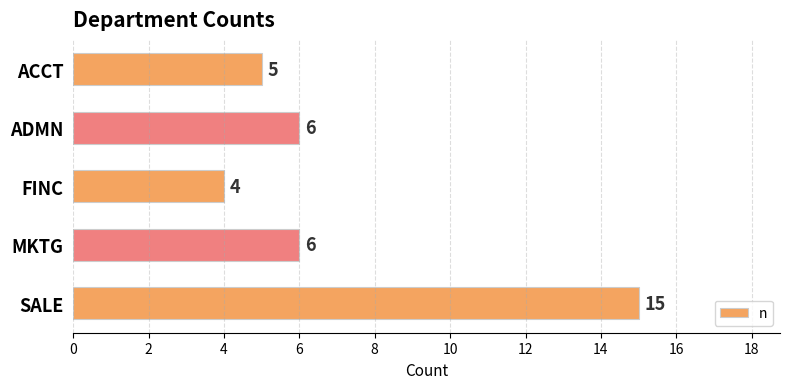

Between ACCT and SALE, which is larger?

SALE